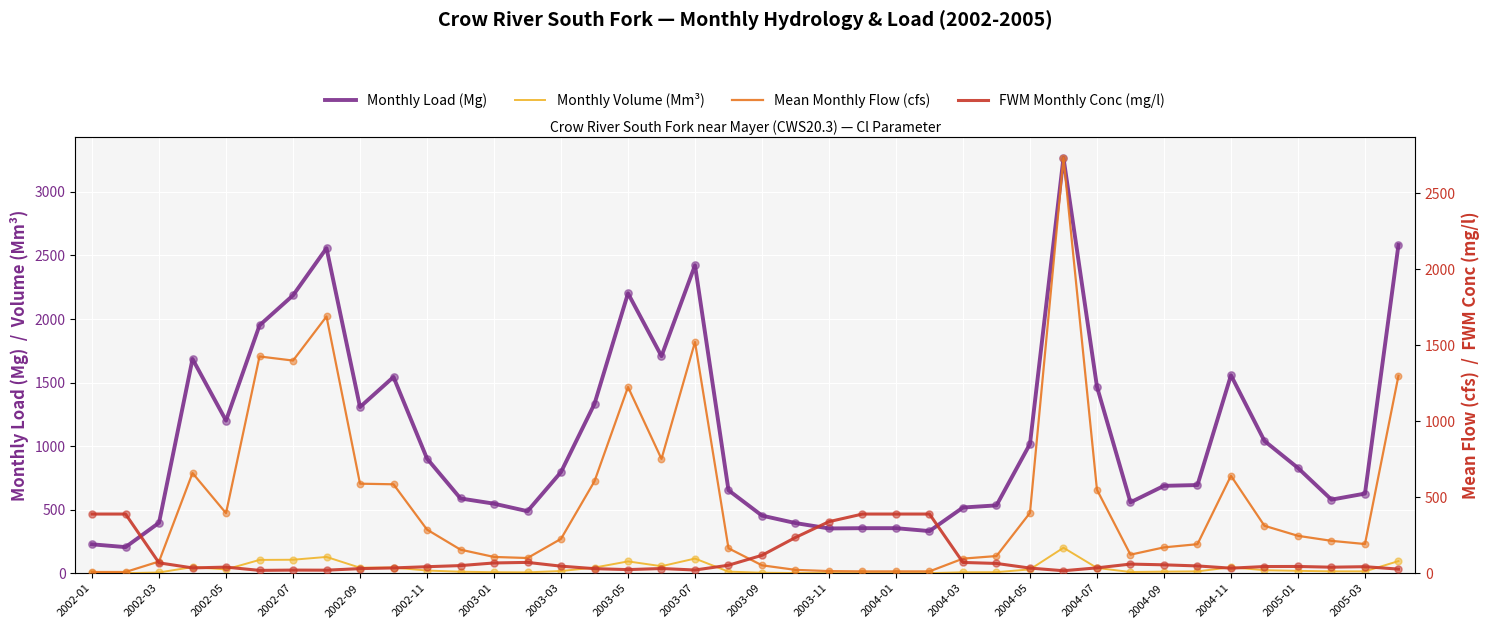

At which category is the sum across all series the highest?

29